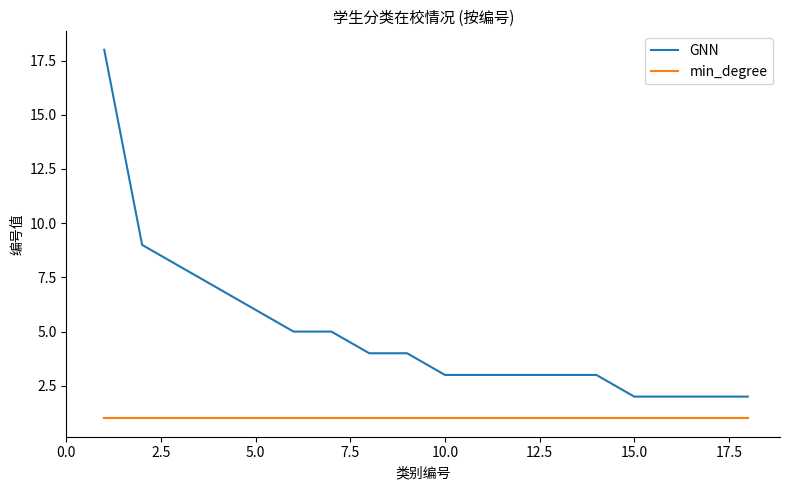

True or false: GNN and min_degree cross at least once.

False